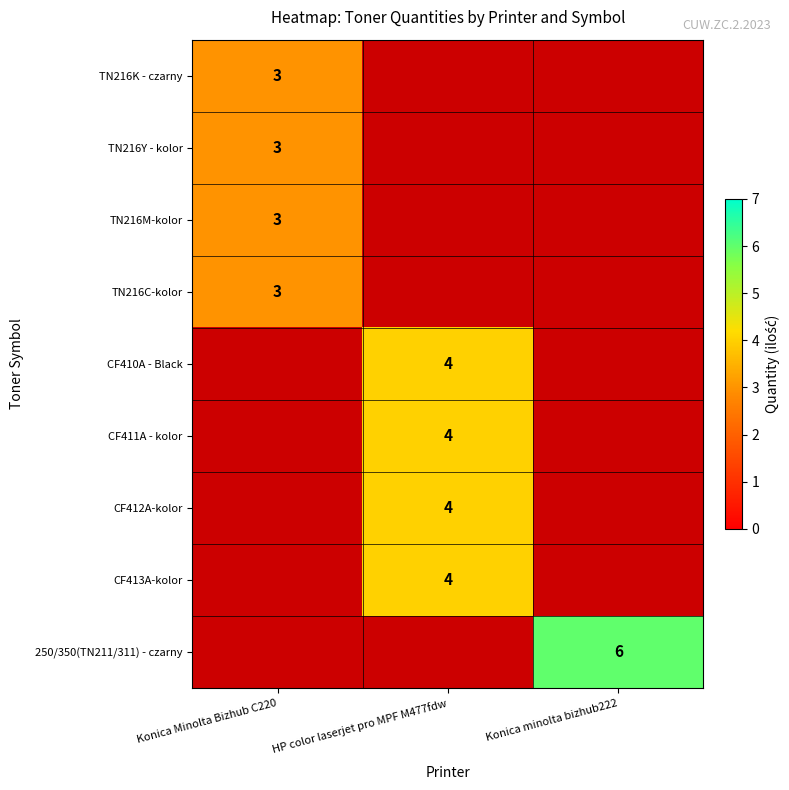

Is it true that 250/350(TN211/311) - czarny equals 6 at Konica minolta bizhub222?

True